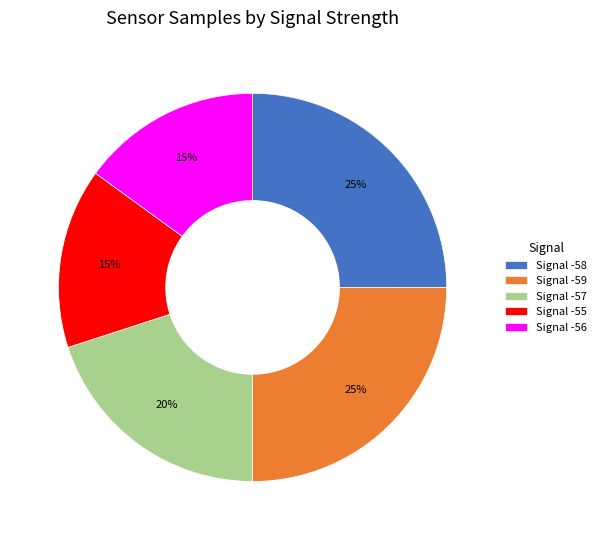

To the nearest percent, what percentage of the pie is Signal -56?

15%